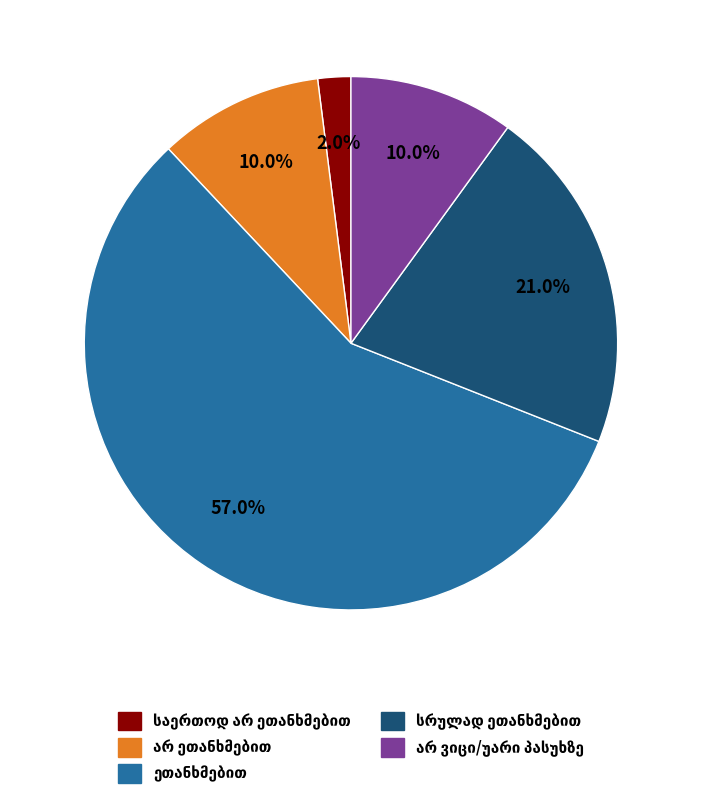

Is there a majority slice in this chart?

Yes